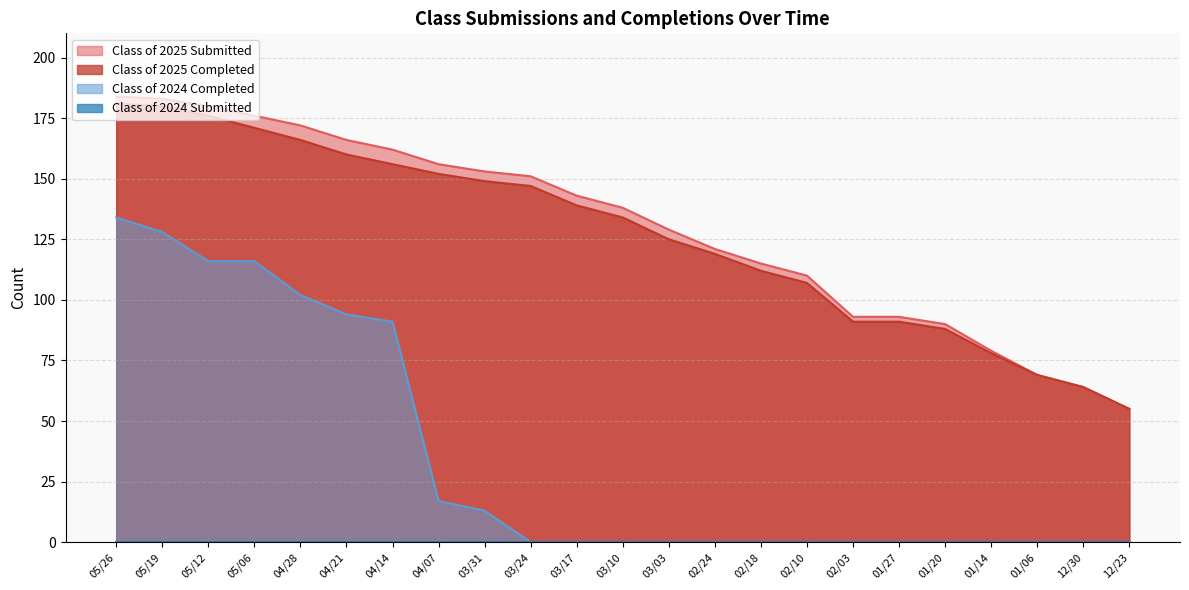

Reading left to right, what are all the values shown in this chart?

Class of 2025 Submitted: 05/26=184	05/19=183	05/12=180	05/06=176	04/28=172	04/21=166	04/14=162	04/07=156	03/31=153	03/24=151	03/17=143	03/10=138	03/03=129	02/24=121	02/18=115	02/10=110	02/03=93	01/27=93	01/20=90	01/14=79	01/06=69	12/30=64	12/23=55
Class of 2025 Completed: 05/26=181	05/19=180	05/12=176	05/06=171	04/28=166	04/21=160	04/14=156	04/07=152	03/31=149	03/24=147	03/17=139	03/10=134	03/03=125	02/24=119	02/18=112	02/10=107	02/03=91	01/27=91	01/20=88	01/14=78	01/06=69	12/30=64	12/23=55
Class of 2024 Completed: 05/26=134	05/19=128	05/12=116	05/06=116	04/28=102	04/21=94	04/14=91	04/07=17	03/31=13	03/24=0	03/17=0	03/10=0	03/03=0	02/24=0	02/18=0	02/10=0	02/03=0	01/27=0	01/20=0	01/14=0	01/06=0	12/30=0	12/23=0